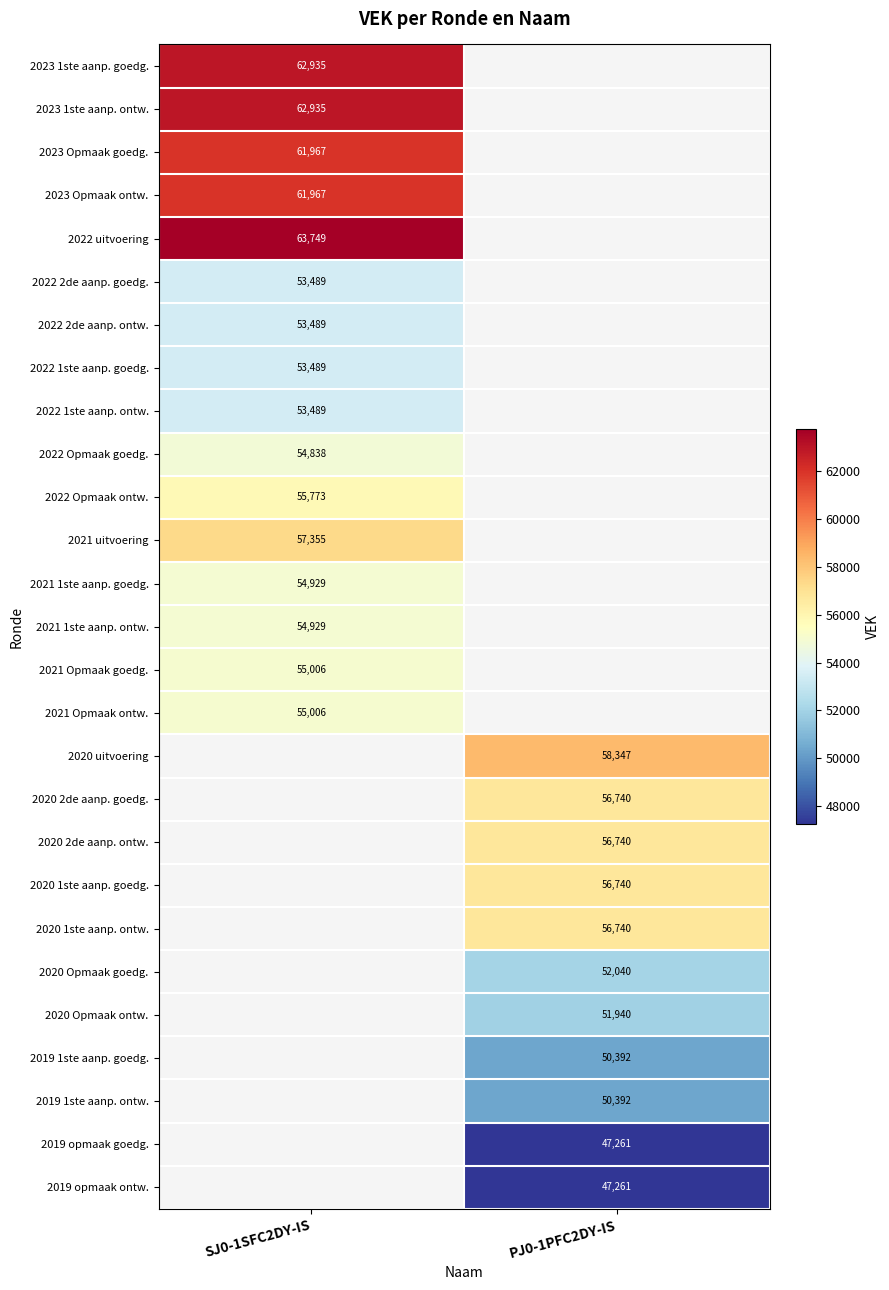

True or false: 2021 Opmaak ontw. has a value of 36733 at SJ0-1SFC2DY-IS.

False